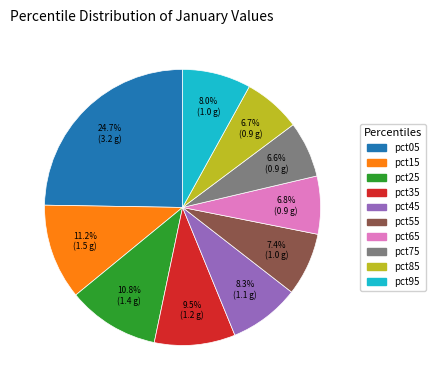

Does pct85 represent more than half of the total?

No